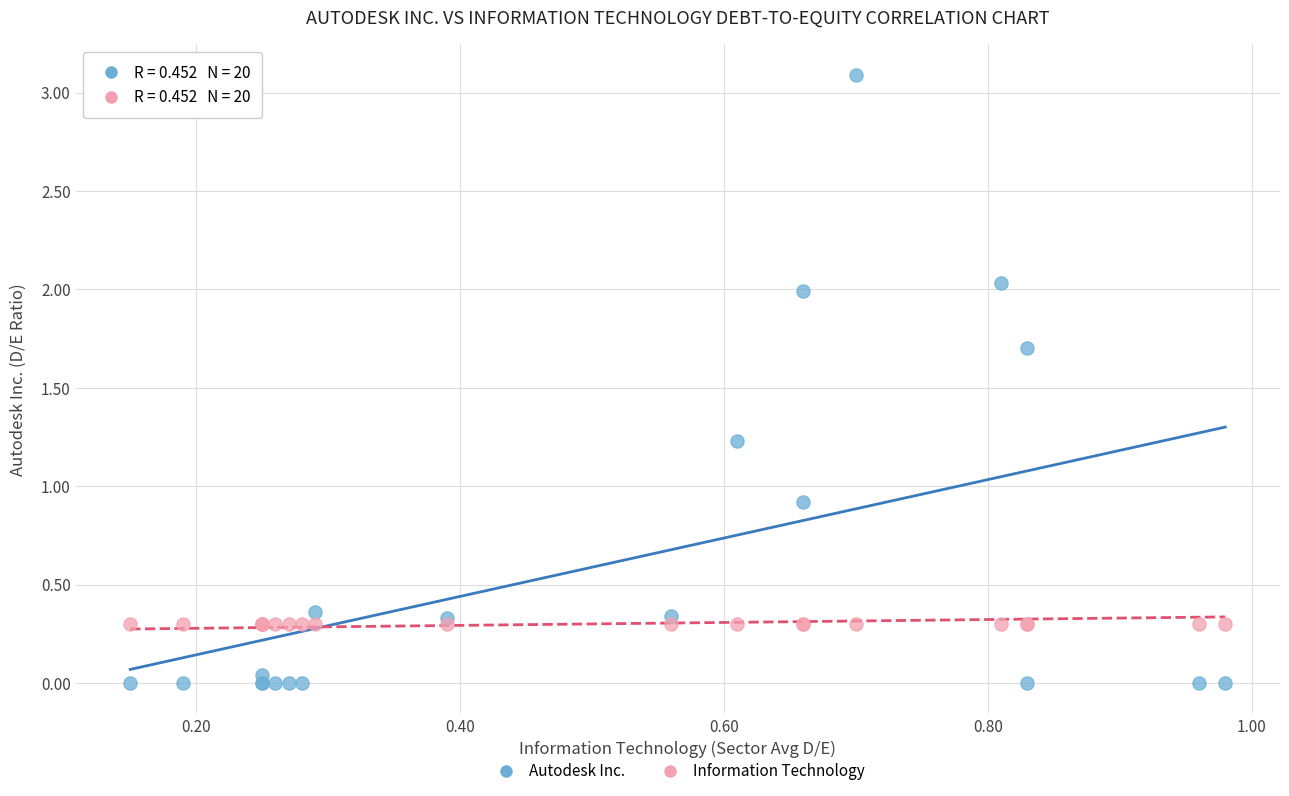

In the Autodesk Inc. series, what Y value is closest to 1?

0.9